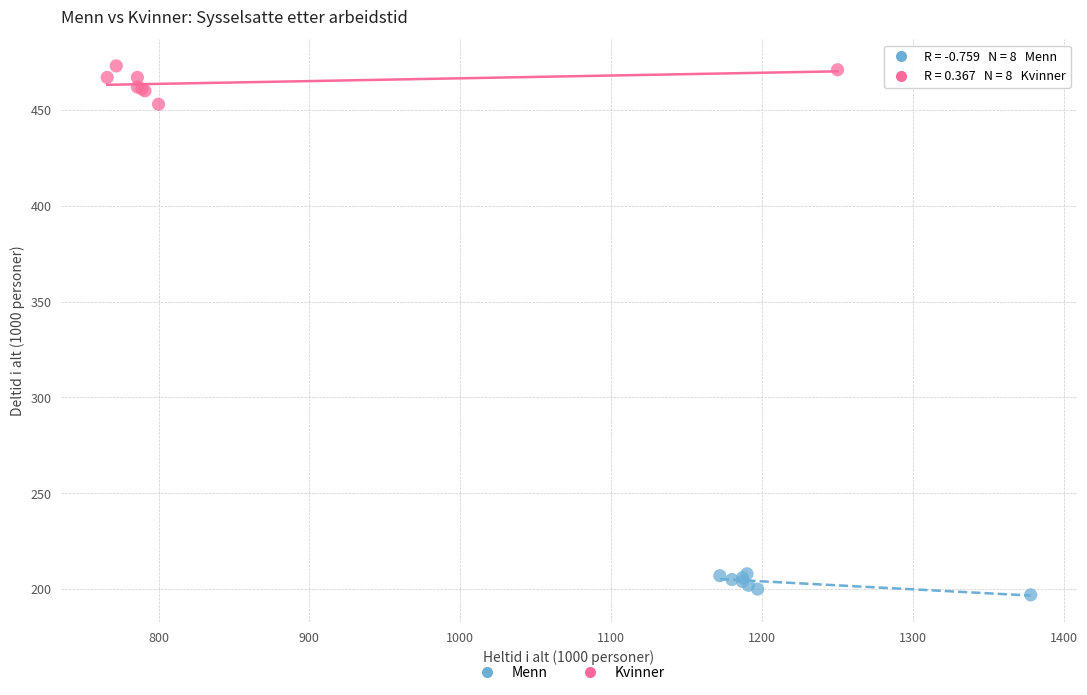

What are all the series names shown in the legend?

Menn, Kvinner